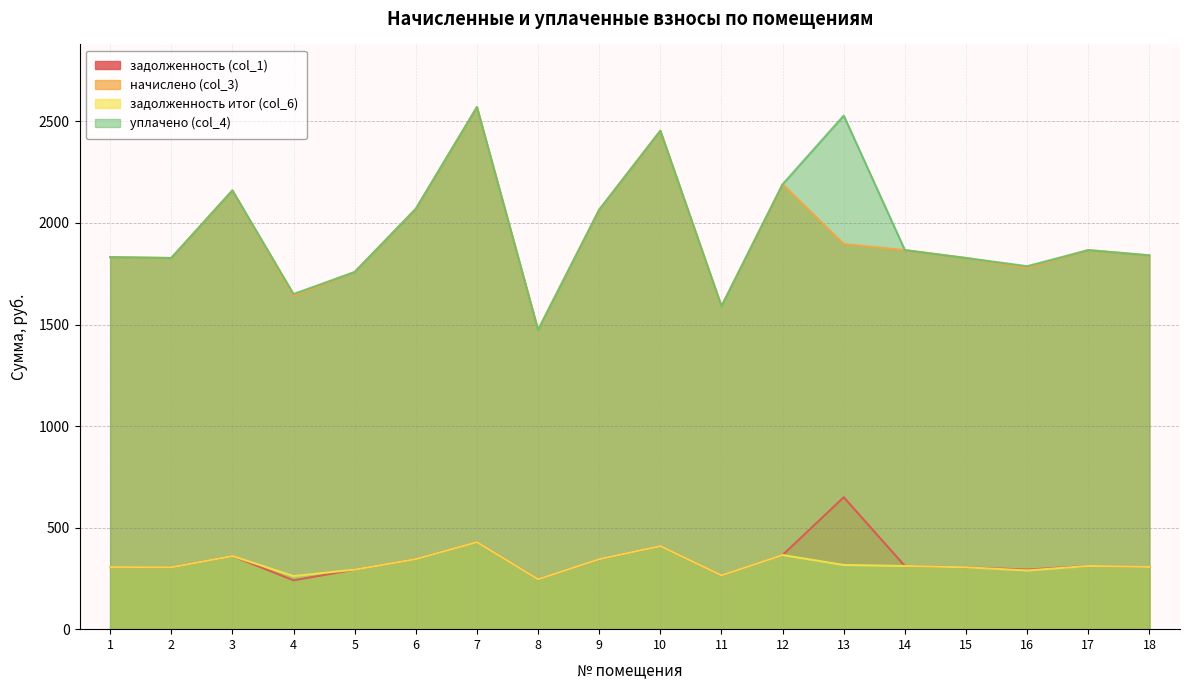

At which category does задолженность (col_1) reach its first local valley?

2